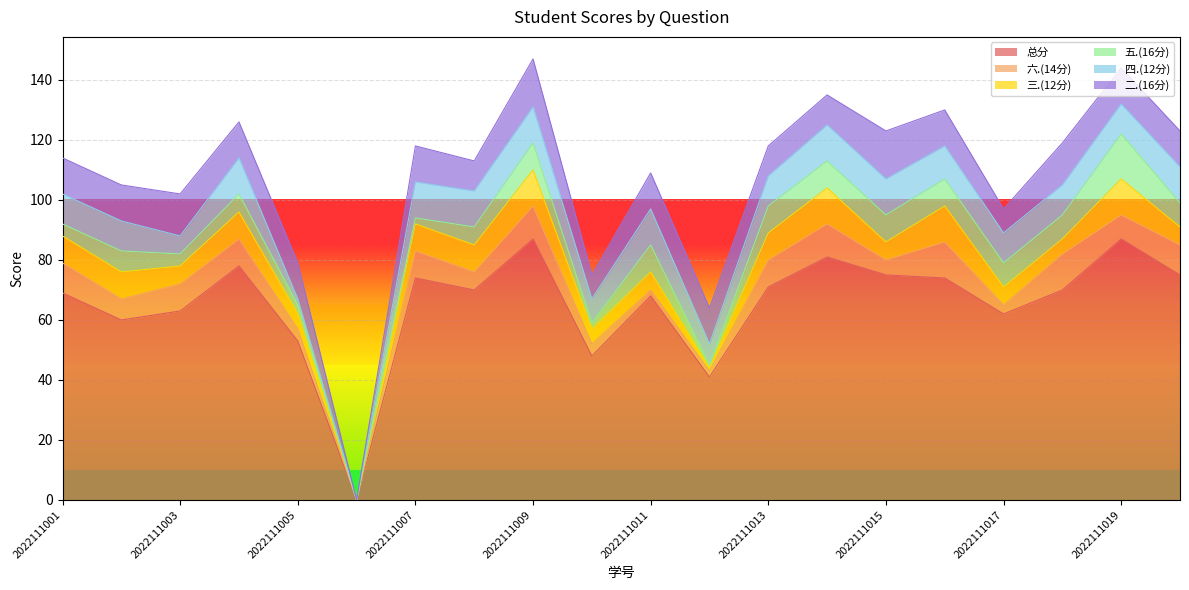

How many categories are shown in the chart?

20